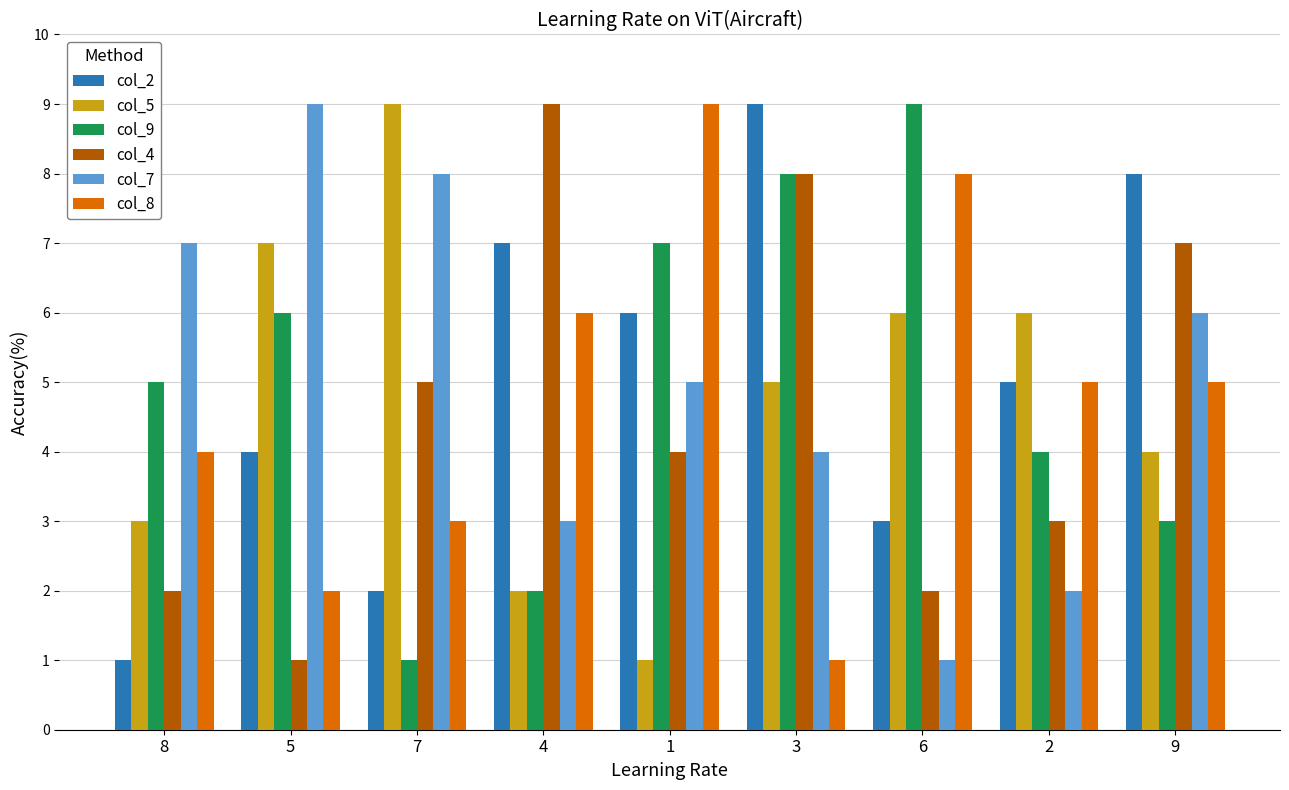

Is the value of col_4 at 1 greater than the value of col_5 at 6?

No